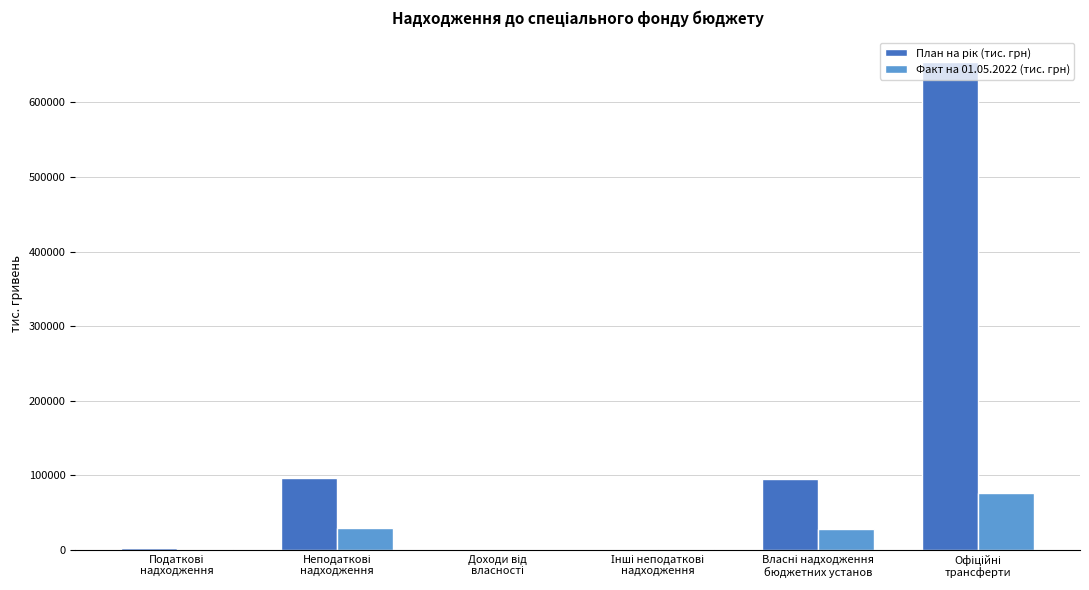

What is the greatest value displayed?

654251.4